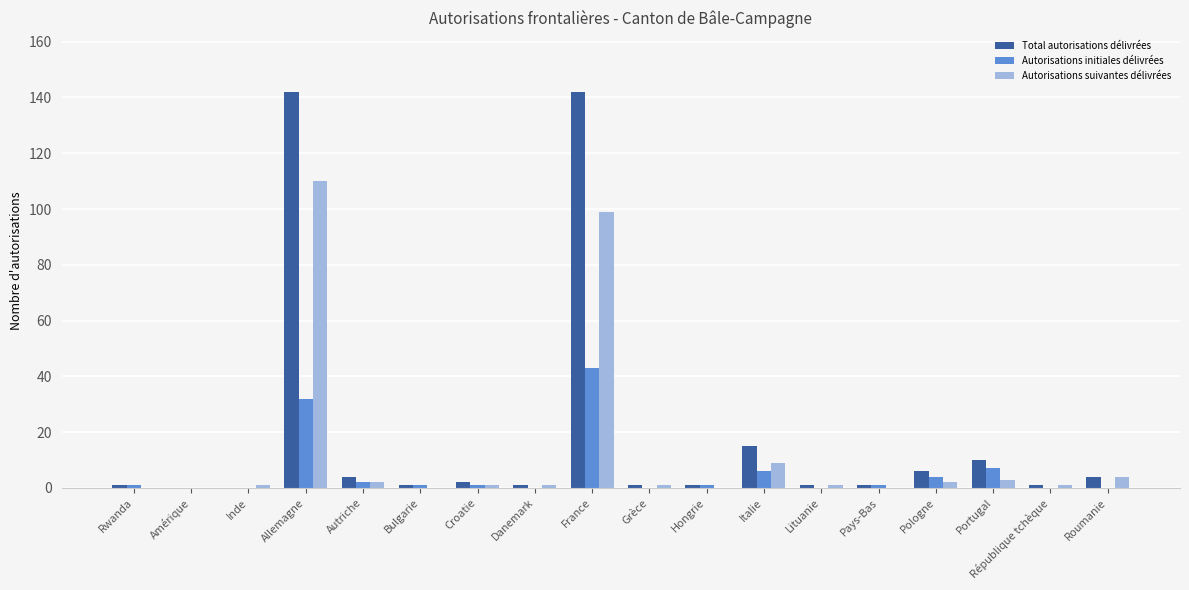

Count the number of categories in the chart.

18